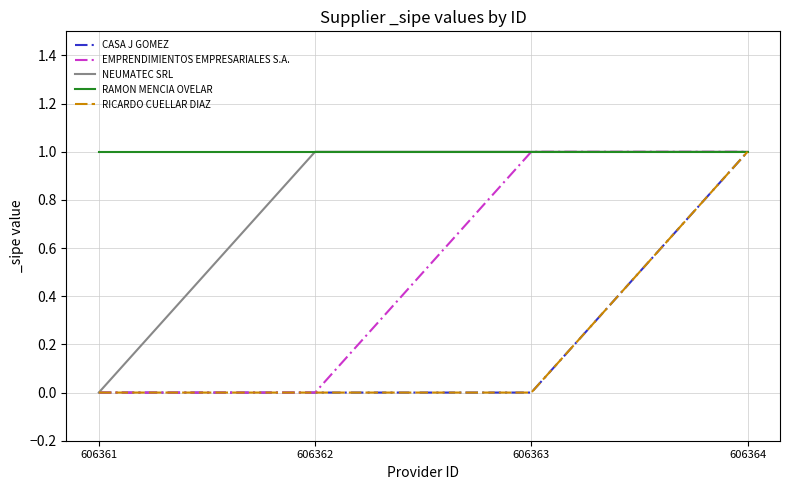

What is the maximum value shown in the chart?

1